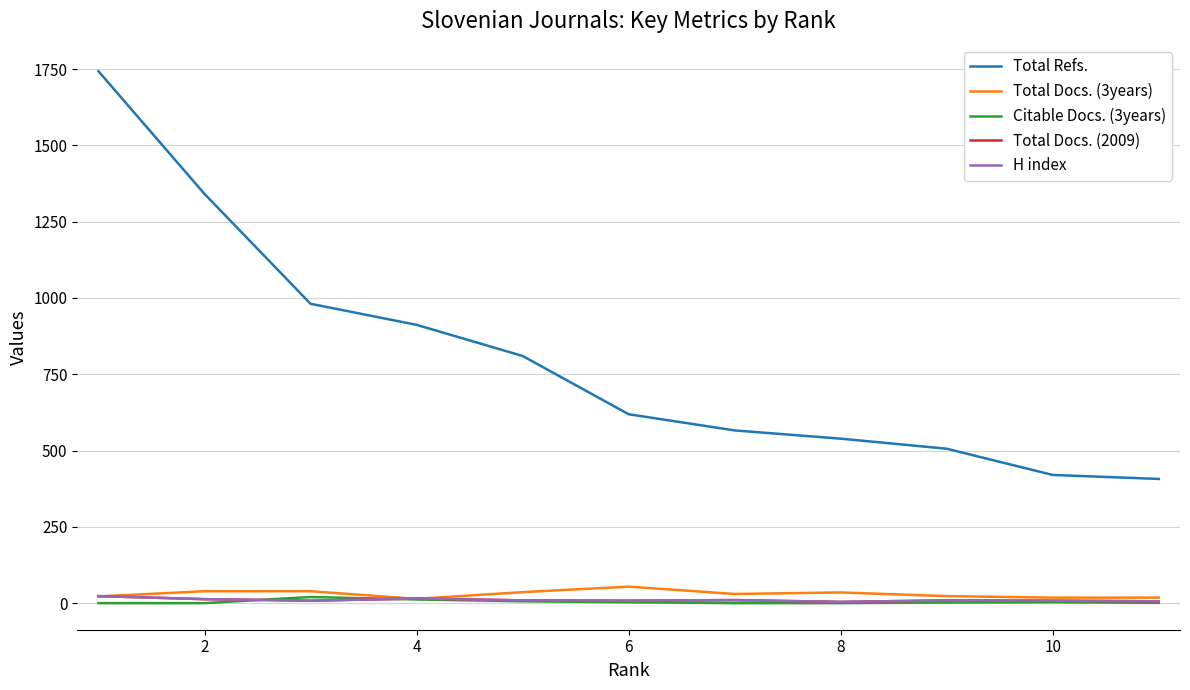

What is the value of the Total Docs. (2009) point at the 5th from the left?

9